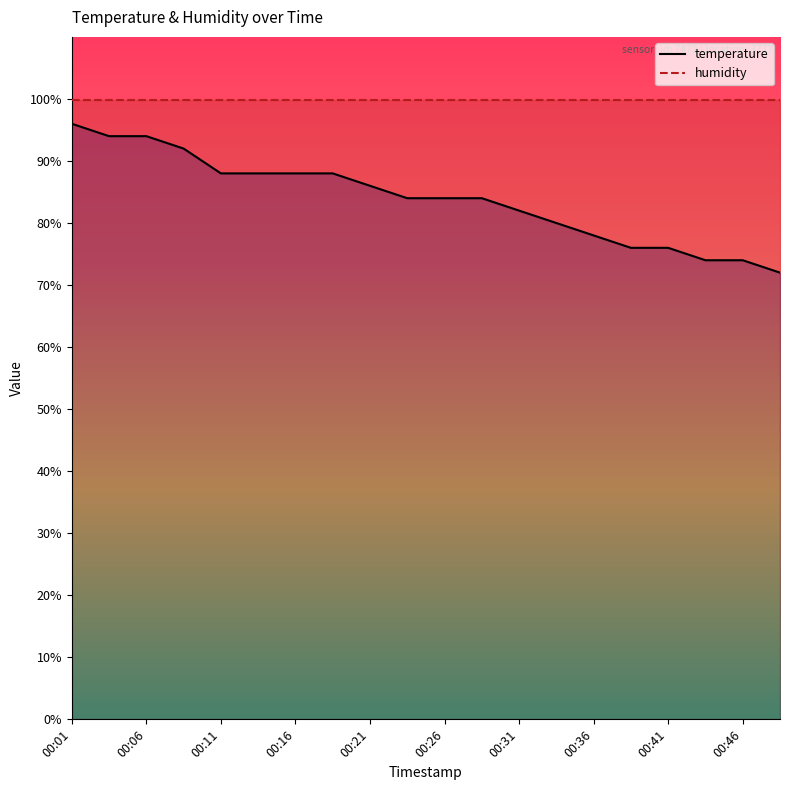

True or false: humidity has more than 0 points higher than both neighbors.

False